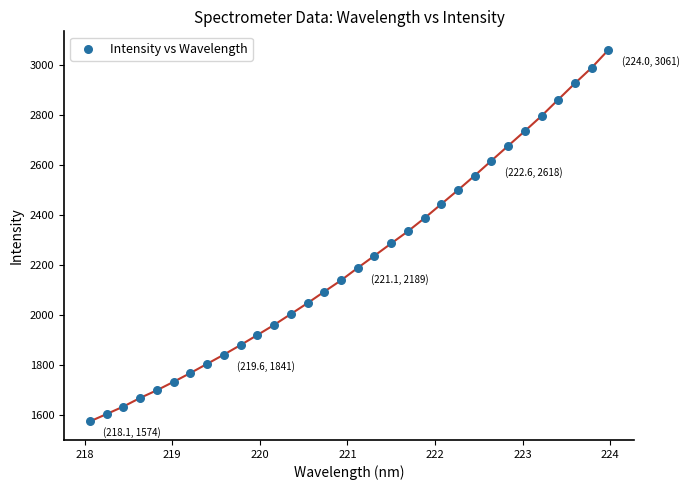

What is the range of Y values (max minus min)?

1486.7